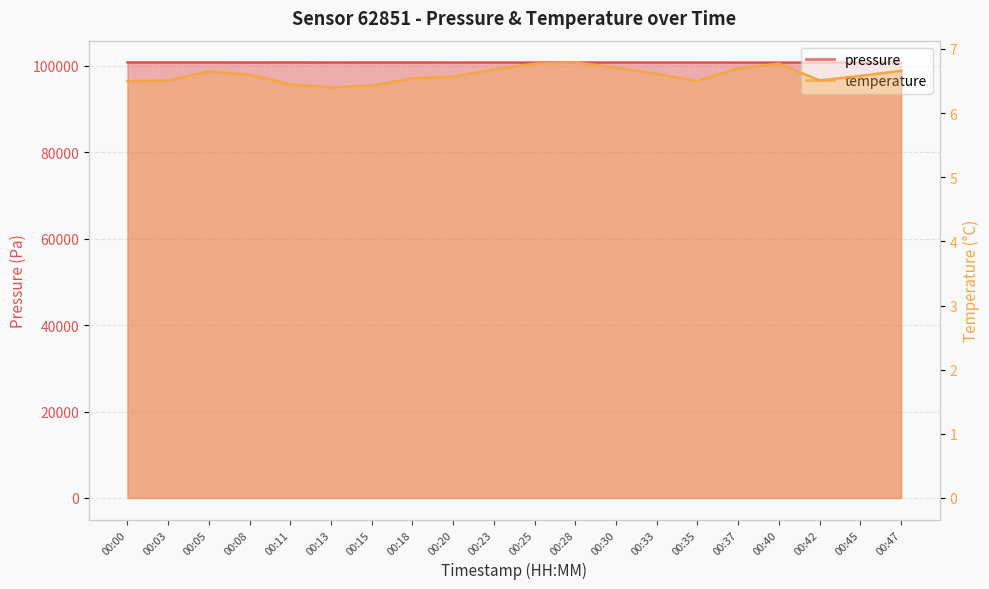

List the labels in order of pressure value, largest first.

00:03, 00:05, 00:11, 00:00, 00:18, 00:15, 00:08, 00:23, 00:30, 00:13, 00:28, 00:20, 00:33, 00:35, 00:25, 00:37, 00:45, 00:42, 00:40, 00:47